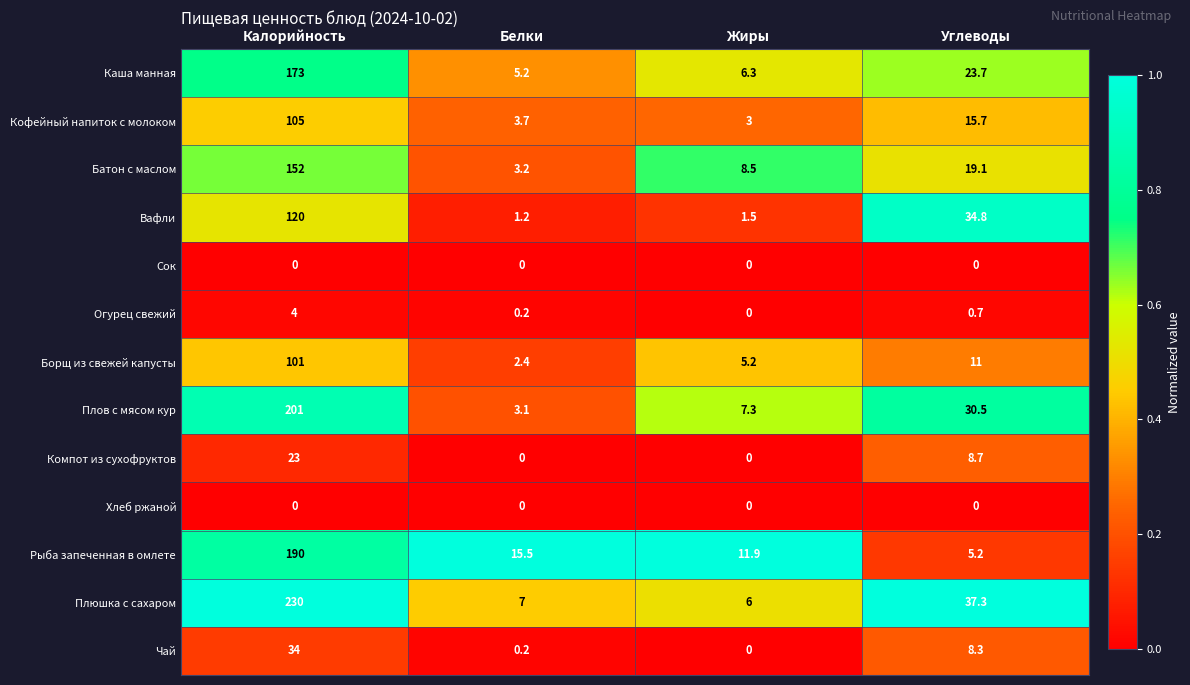

What is the sum of the Рыба запеченная в омлете values at Жиры and Углеводы?

17.1